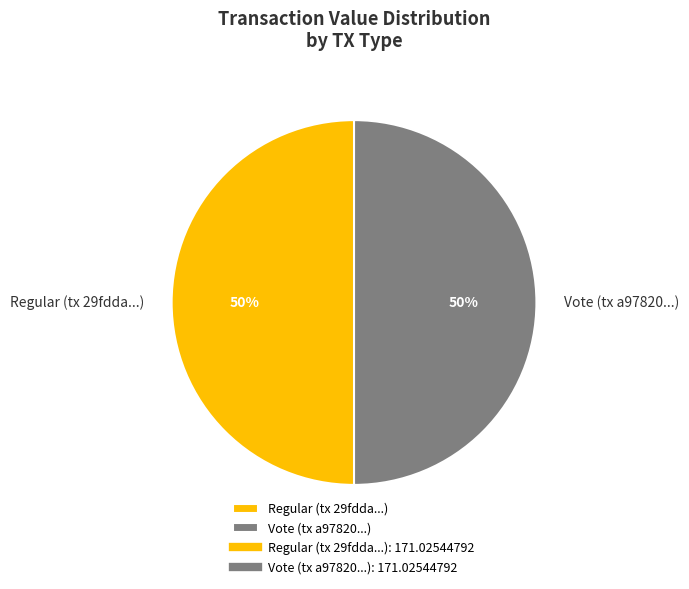

To the nearest percent, what portion does Regular (tx 29fdda...) represent?

50%